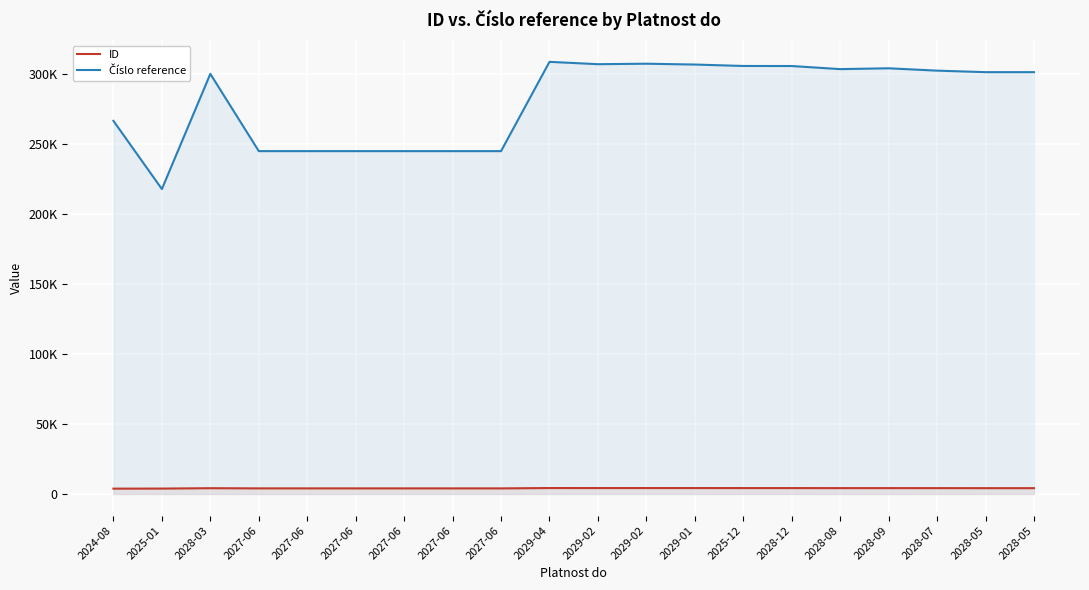

True or false: ID and Číslo reference cross at least once.

False